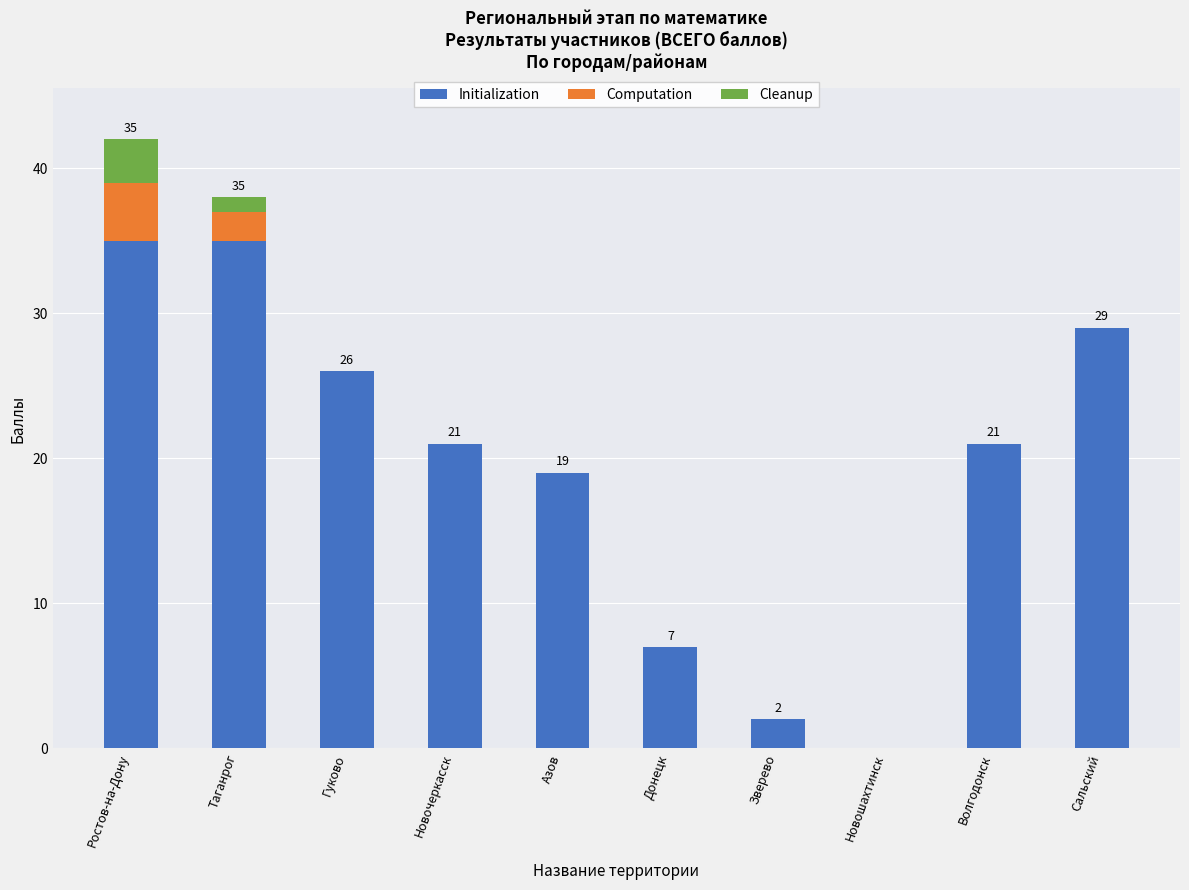

What is the highest value of the Initialization series?

35